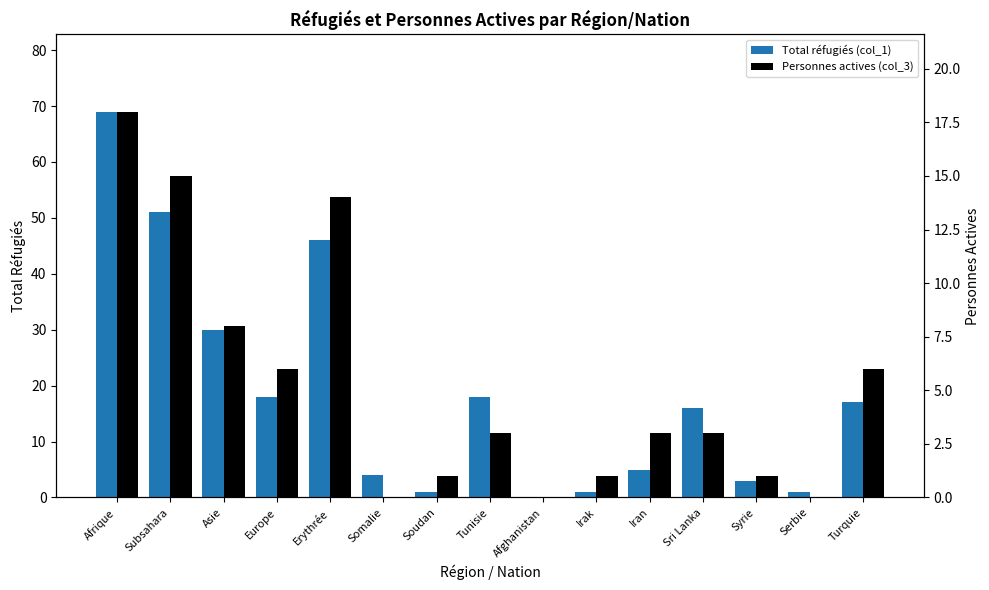

Does the chart contain any negative values?

No